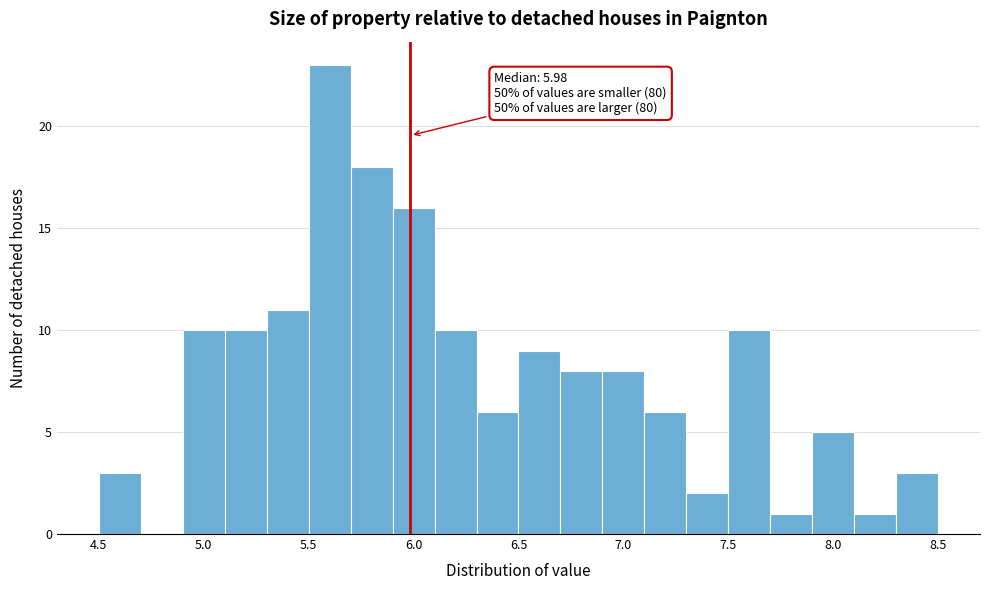

Which range on the x-axis has the tallest bar?

5.5 to 5.7